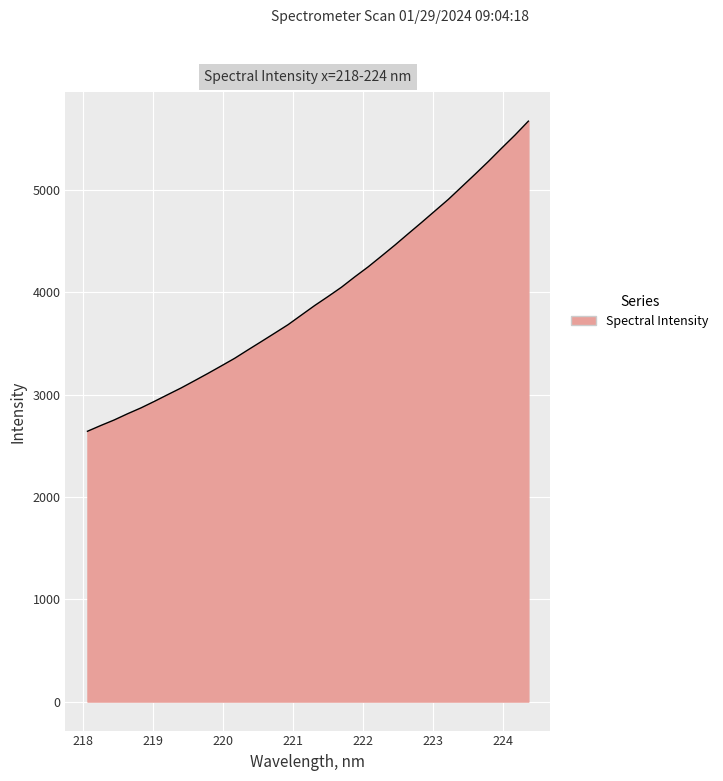

What is the smallest value displayed?

2641.5